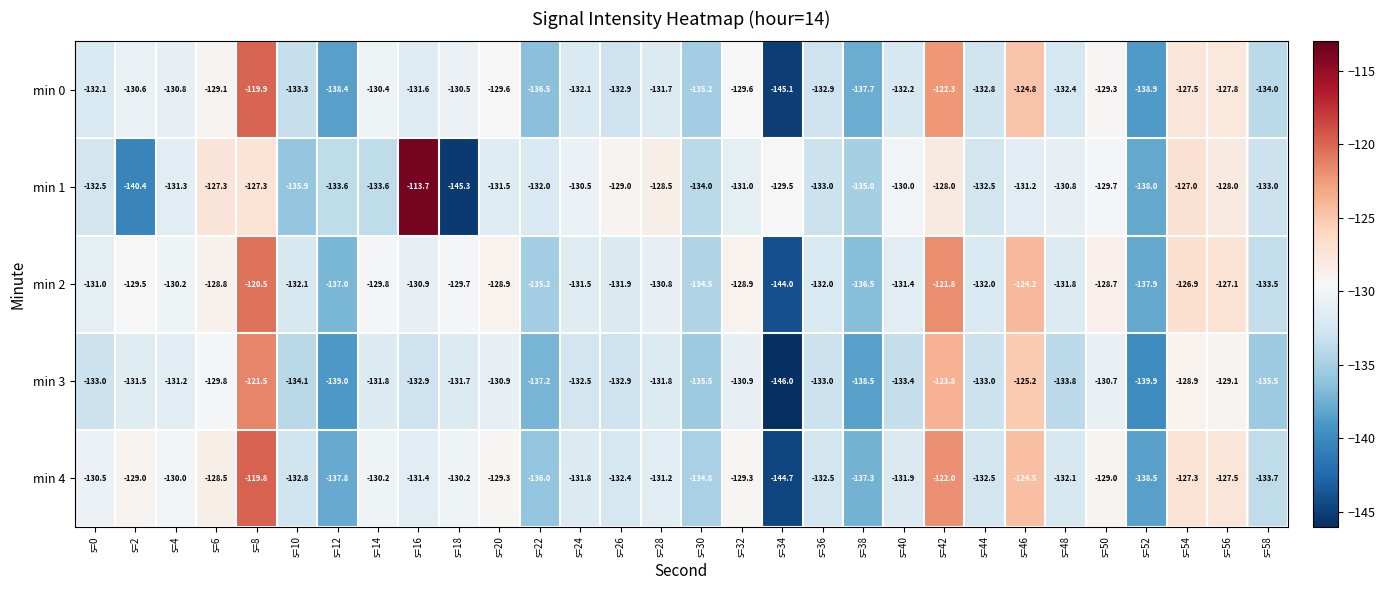

The min 3 series shows -131.8 at s=14. True or false?

True